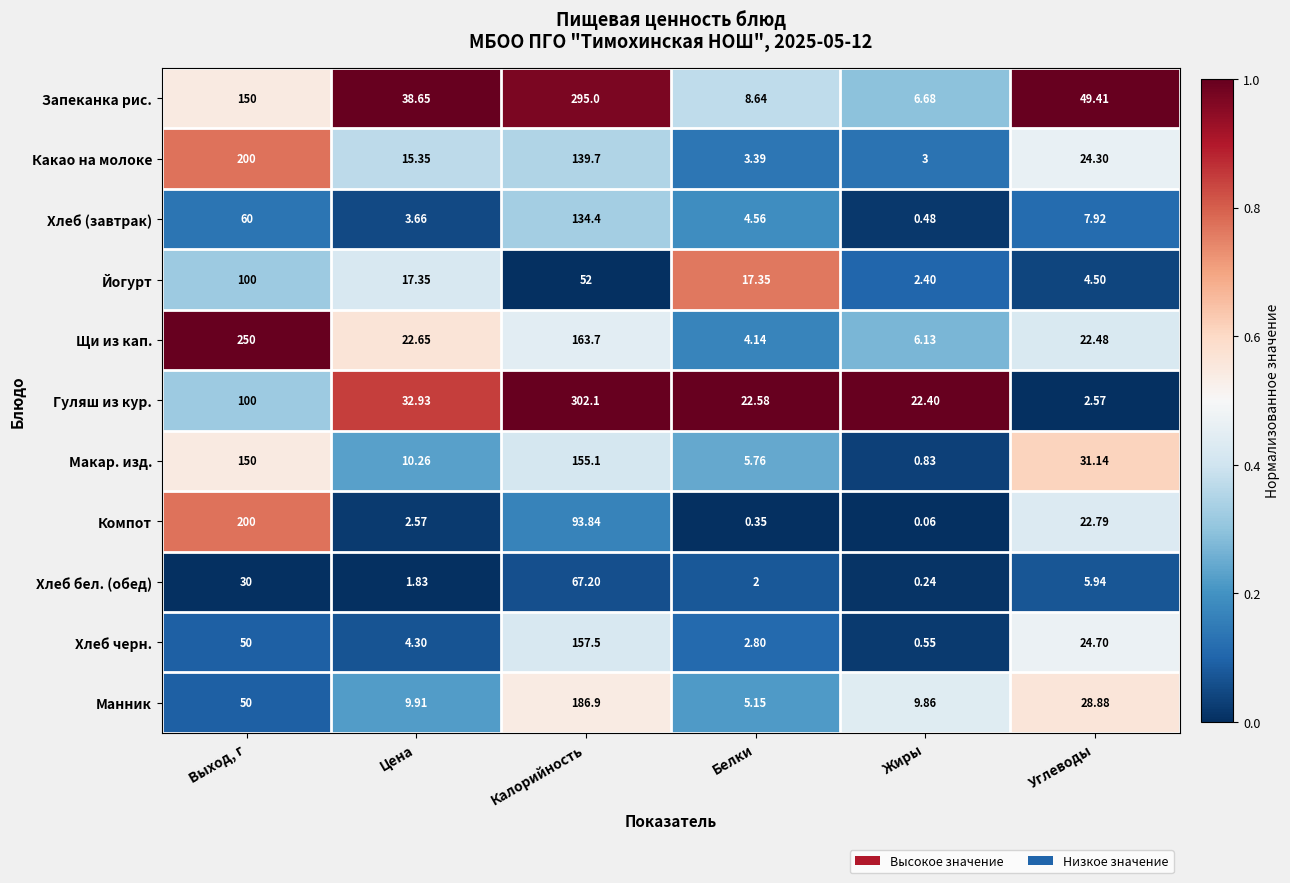

At Белки, list the series in order from smallest to largest.

Компот, Хлеб бел. (обед), Хлеб черн., Какао на молоке, Щи из кап., Хлеб (завтрак), Манник, Макар. изд., Запеканка рис., Йогурт, Гуляш из кур.